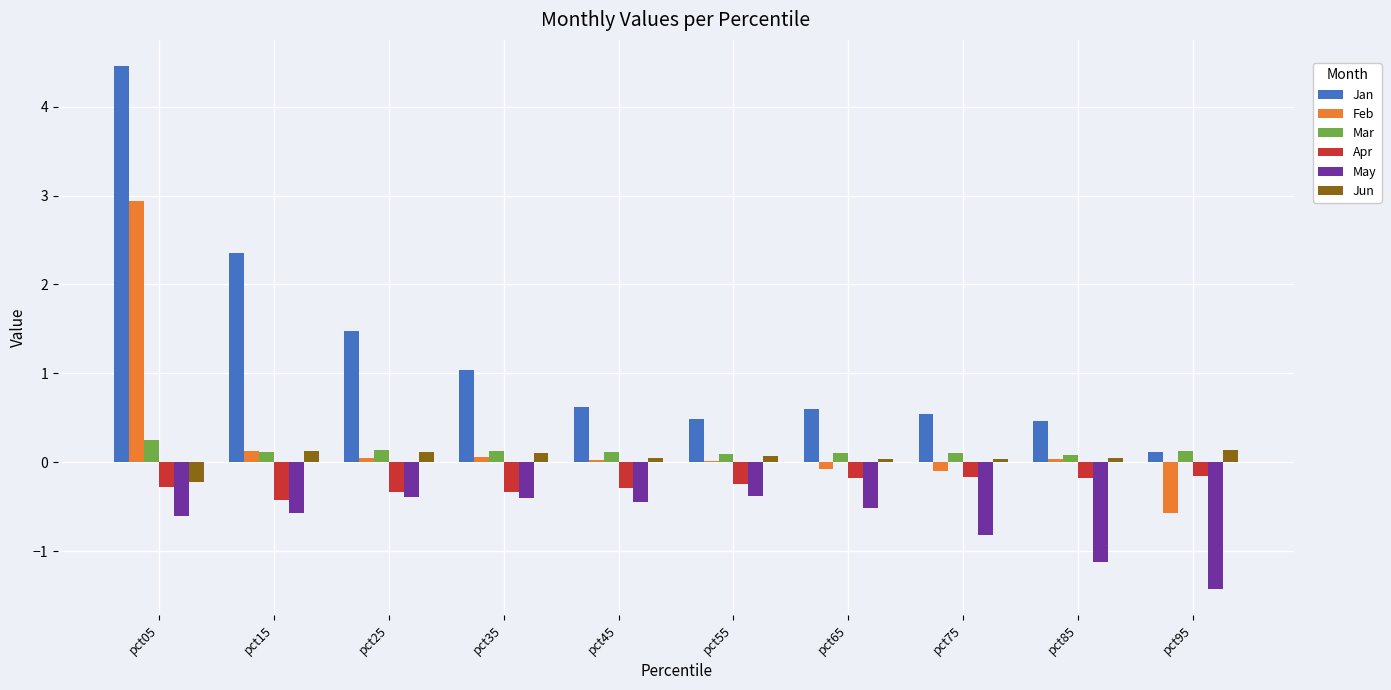

Are the bars horizontal?

No